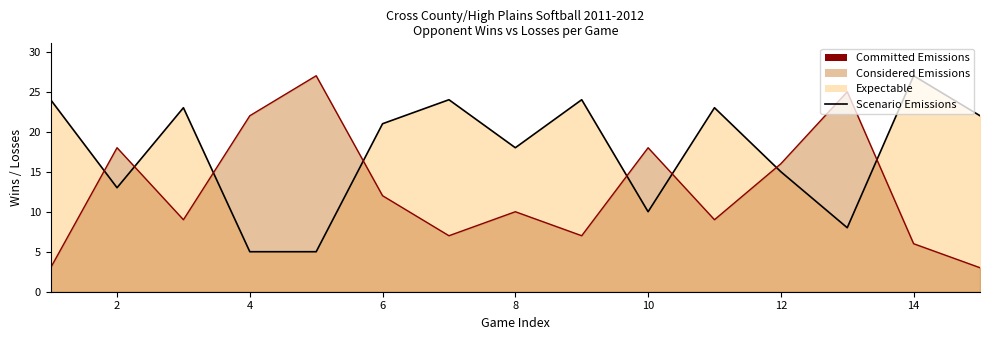

The Scenario (Losses) series shows 8 at 12. True or false?

False